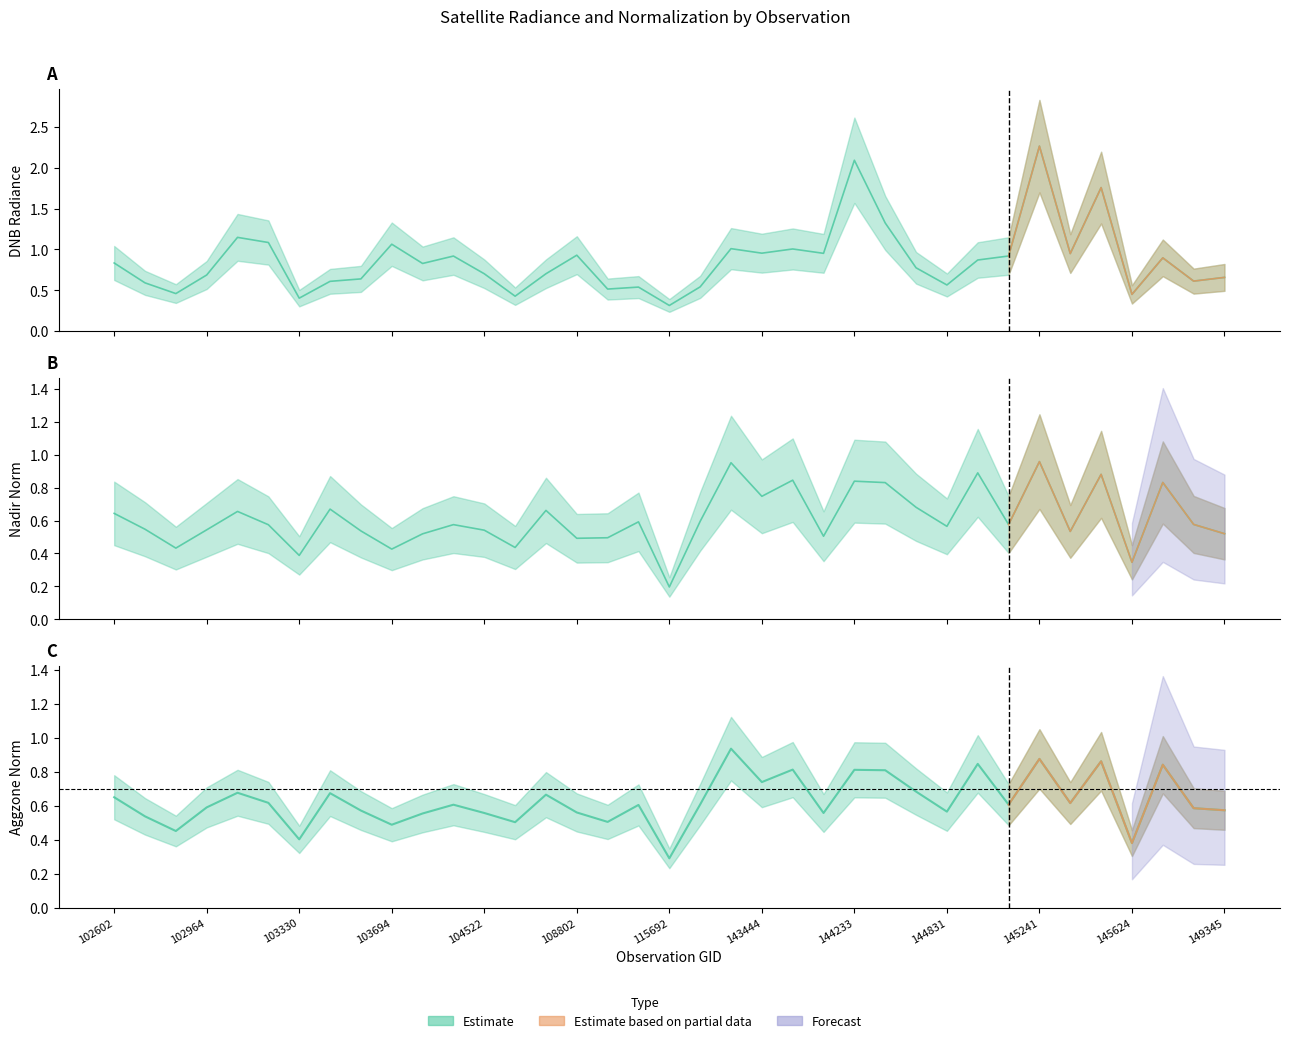

After their last crossing, which series has the higher values: dnbrad or rade9_aggzone_norm?

dnbrad